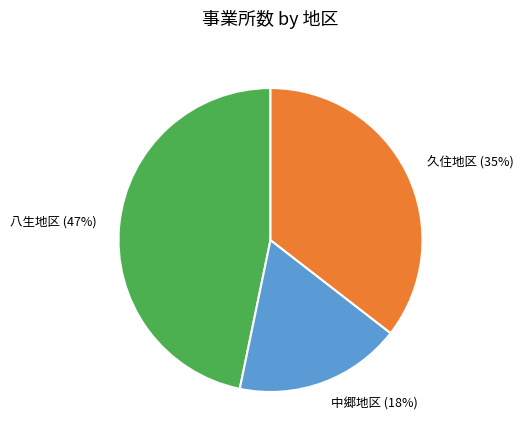

Do 中郷地区 and 久住地区 together represent more than half of the pie?

Yes